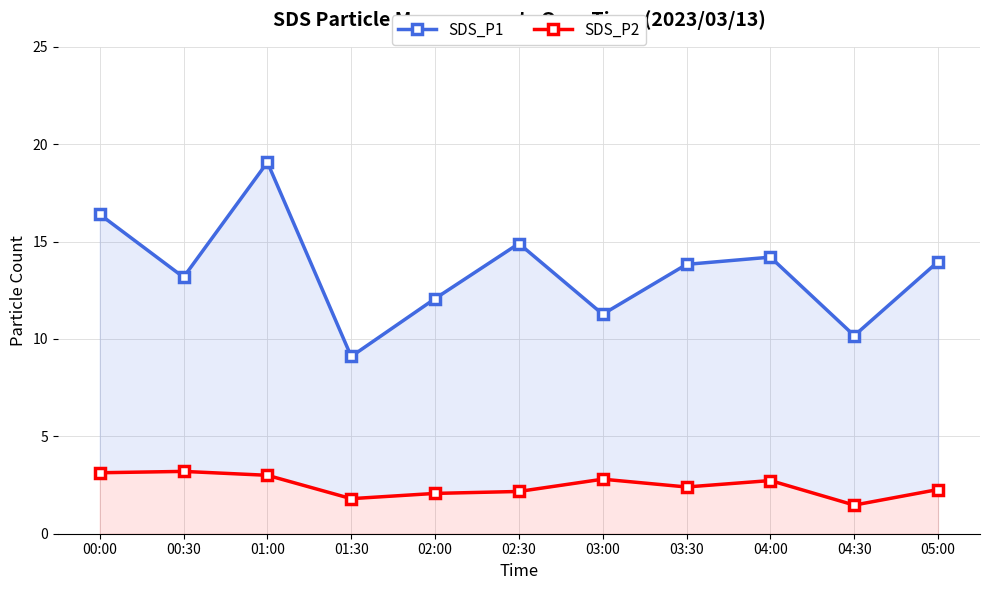

At which label does SDS_P2 first exceed 2?

00:00